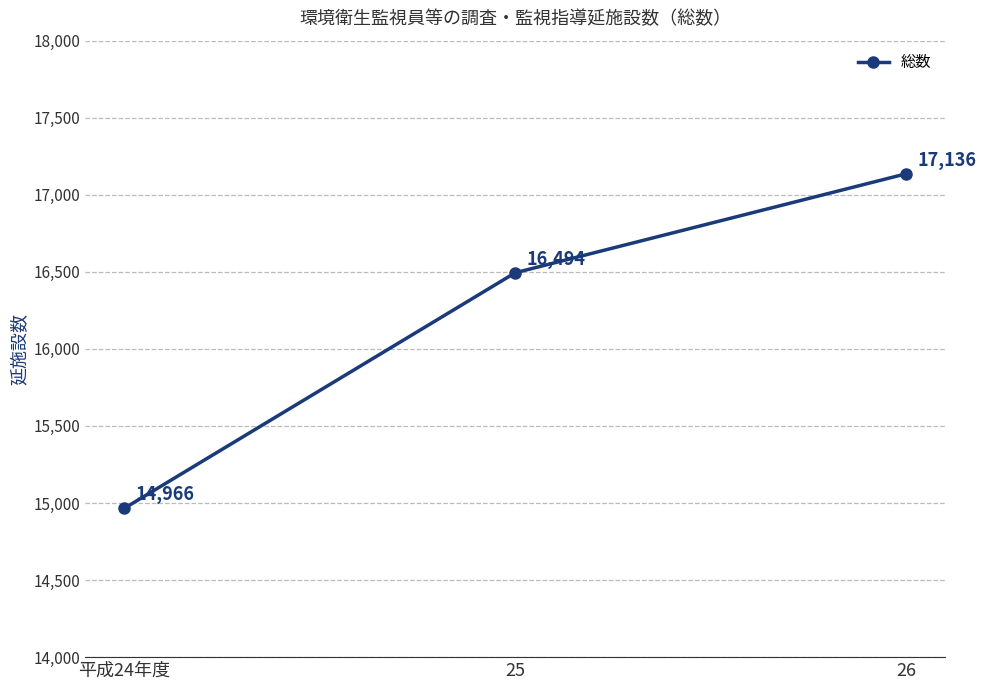

Rank the categories by value from lowest to highest.

平成24年度, 25, 26